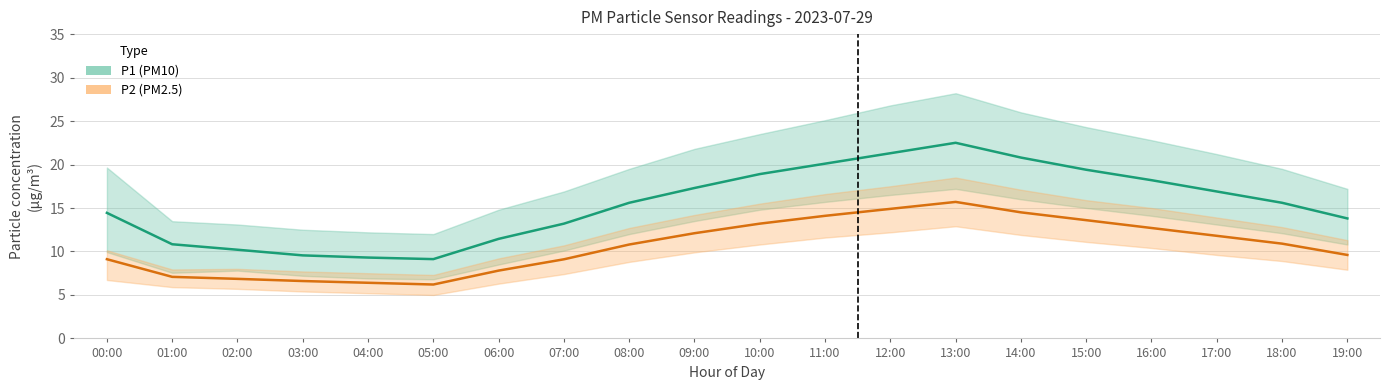

What is the difference between the maximum and minimum values in the P2 (PM2.5) series?

9.5